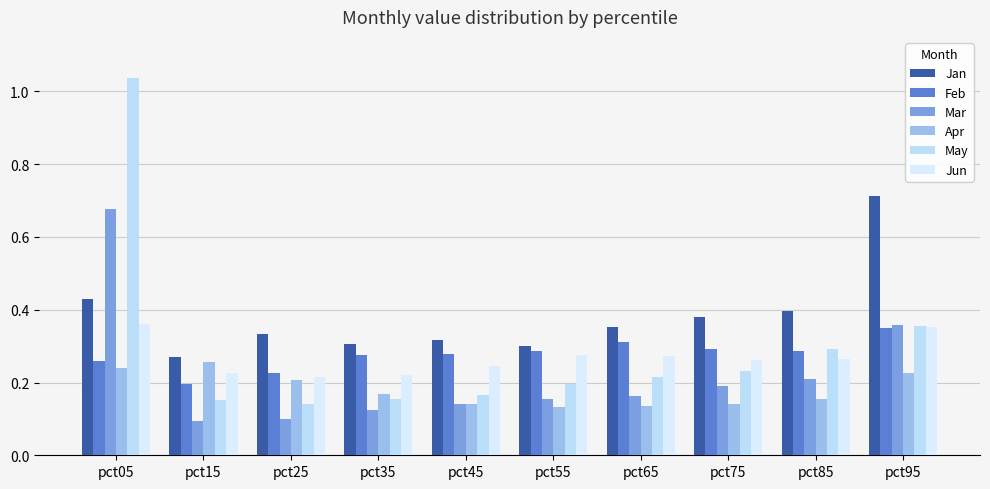

What is the sum of the Apr values at pct35 and pct95?

0.4